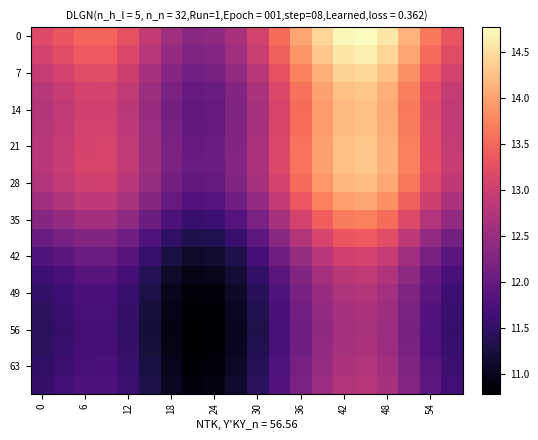

At how many categories does at least one series exceed 12?

20